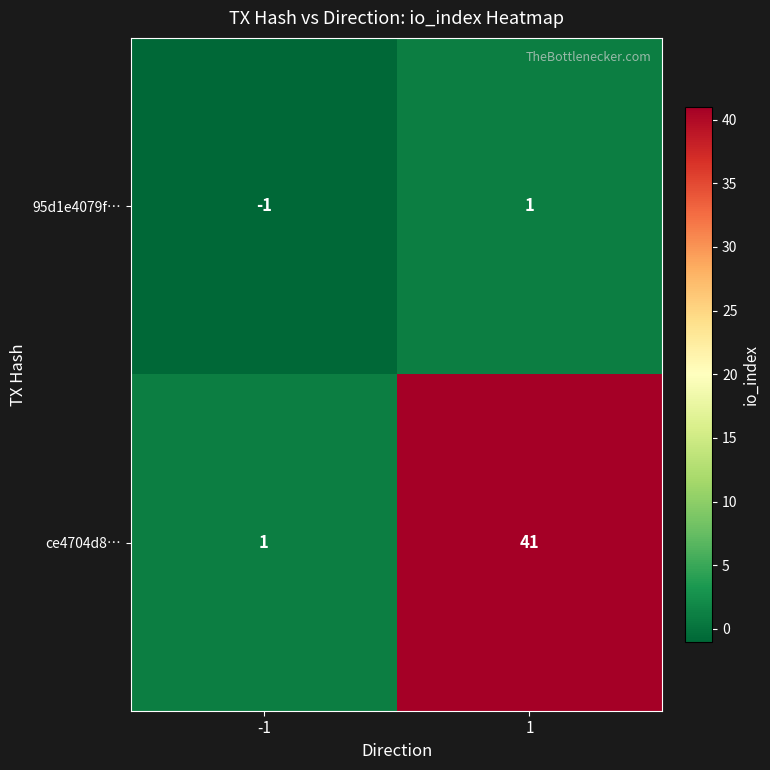

Rank the series at -1 from lowest to highest value.

95d1e4079f…, ce4704d8…